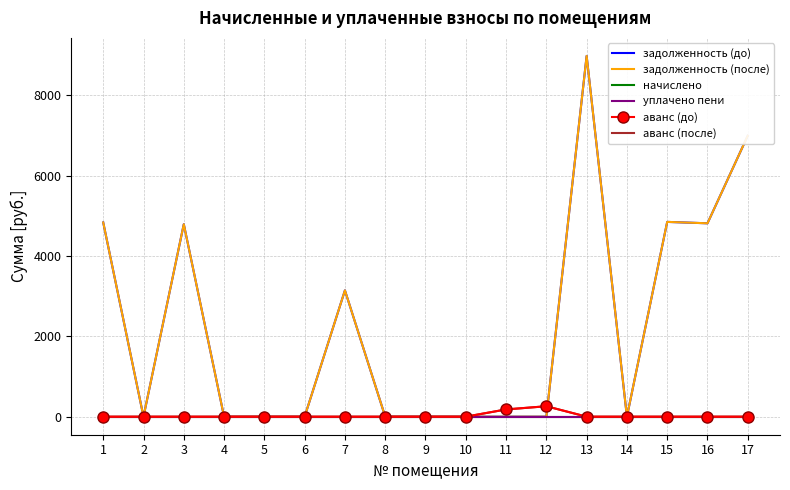

At which category is the sum across all series the highest?

13